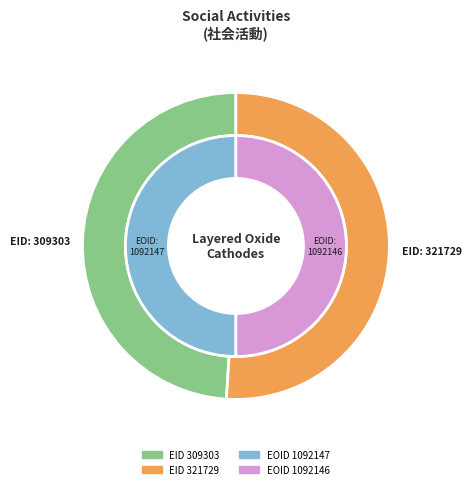

What is the change in value from 309303 to 321729?

+12426